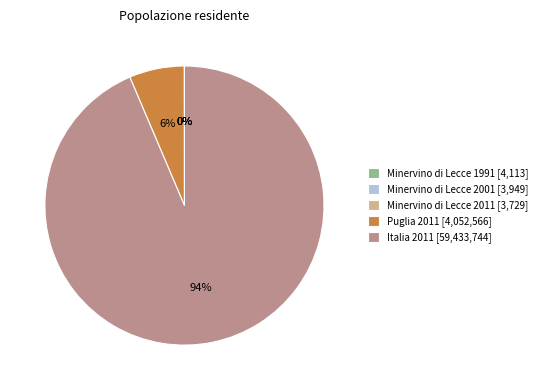

Does Italia 2011 [59,433,744] account for over 50% of the chart?

Yes